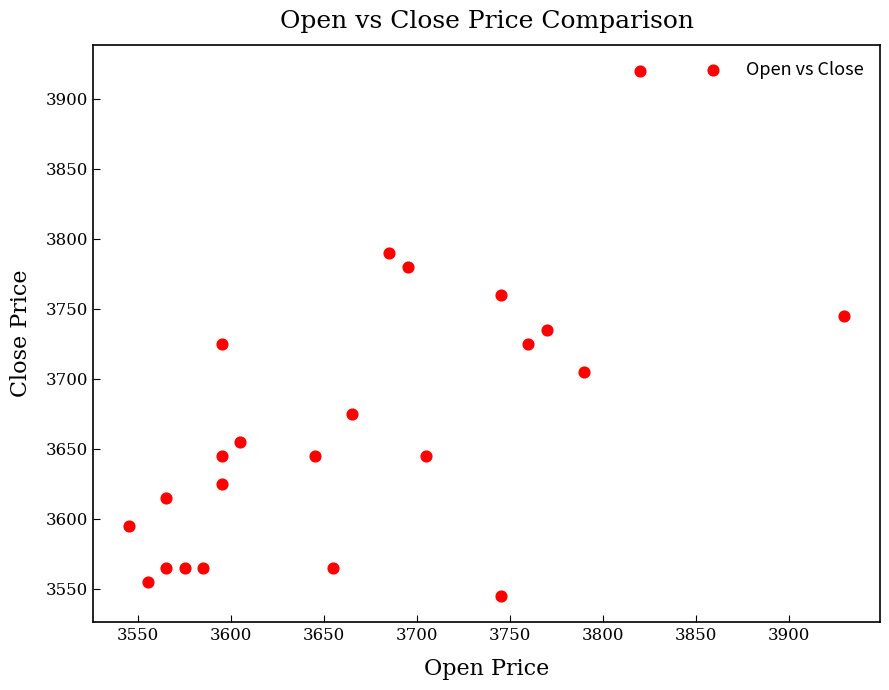

What is the range of X values (max minus min)?

385